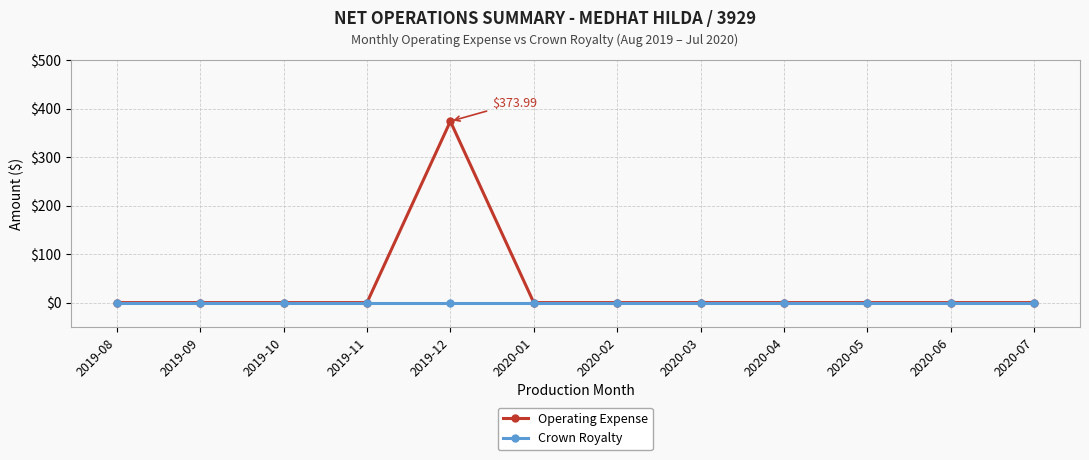

The value of Crown Royalty at 2019-11 is 0.0. True or false?

True